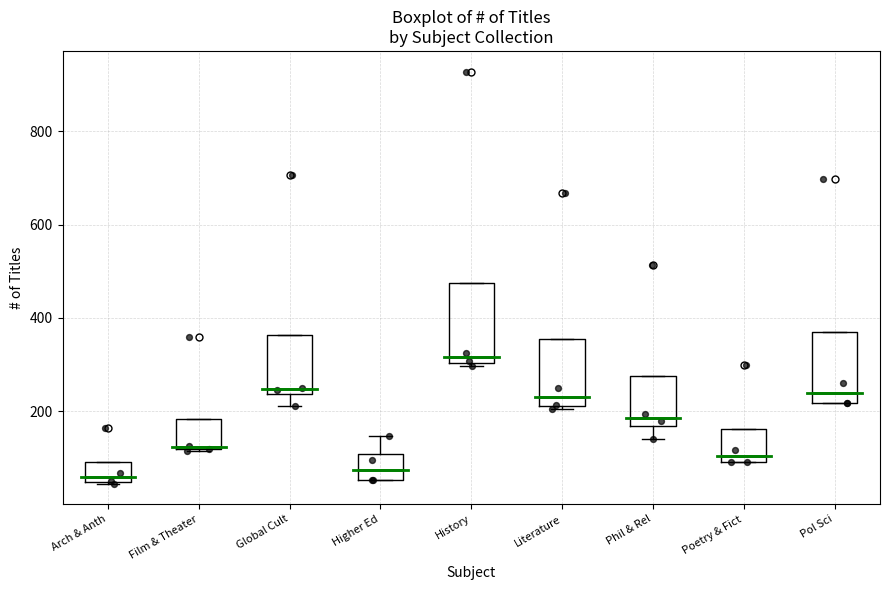

Where is the upper edge of the box for Film & Theater on the y-axis? The values are not printed on the chart, so give them approximately, as read against the axis.

180